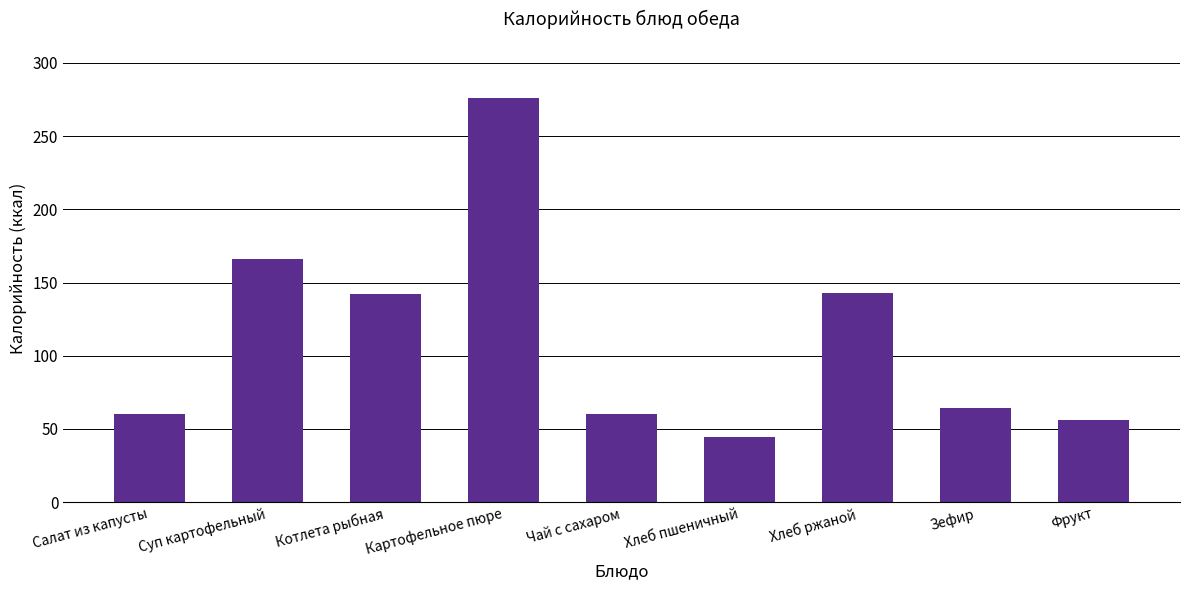

True or false: the data shows 428.6 at Картофельное пюре.

False